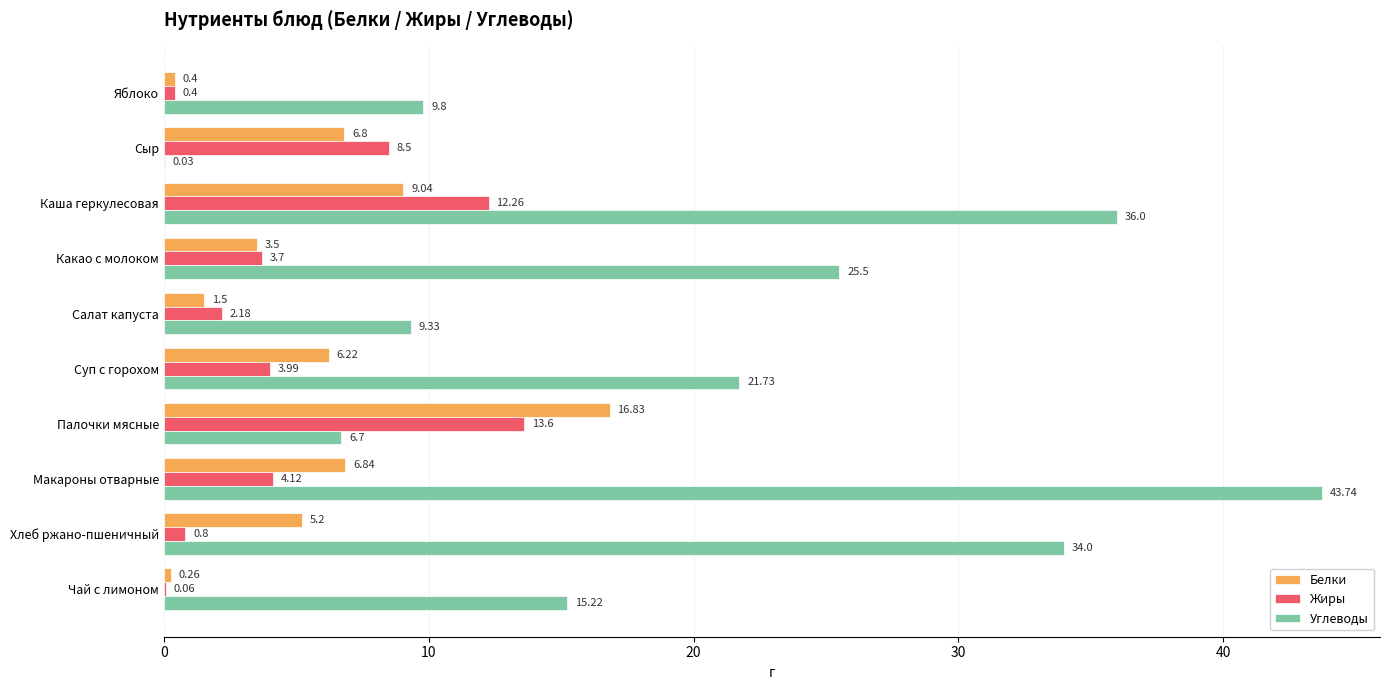

Which series has the largest total across all categories?

Углеводы